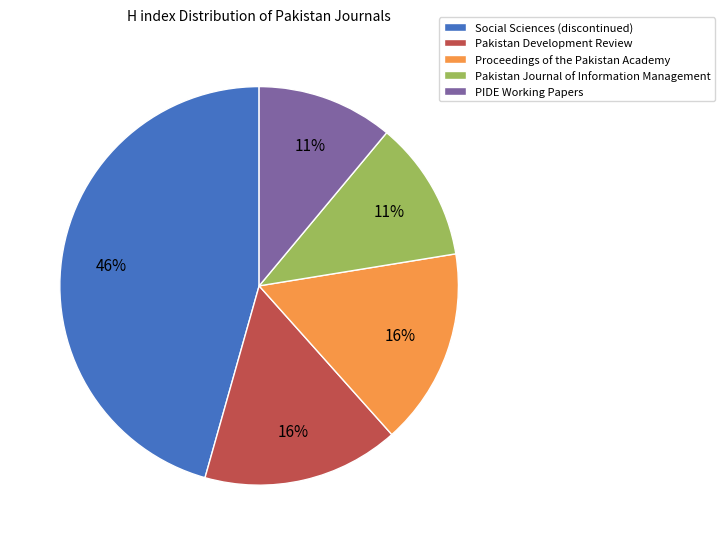

Count the number of slices in the pie.

5